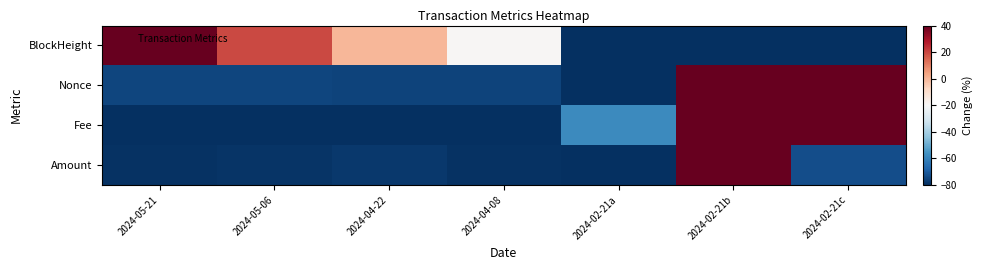

Reading left to right, extract all data points from this chart.

BlockHeight: 2024-05-21=40.0	2024-05-06=19.6	2024-04-22=-0.3	2024-04-08=-19.3	2024-02-21a=-79.9	2024-02-21b=-80.0	2024-02-21c=-80.0
Nonce: 2024-05-21=-74.9	2024-05-06=-75.2	2024-04-22=-75.4	2024-04-08=-75.7	2024-02-21a=-80.0	2024-02-21b=40.0	2024-02-21c=40.0
Fee: 2024-05-21=-80.0	2024-05-06=-80.0	2024-04-22=-80.0	2024-04-08=-80.0	2024-02-21a=-58.1	2024-02-21b=40.0	2024-02-21c=40.0
Amount: 2024-05-21=-79.3	2024-05-06=-78.9	2024-04-22=-77.8	2024-04-08=-79.5	2024-02-21a=-80.0	2024-02-21b=40.0	2024-02-21c=-73.4